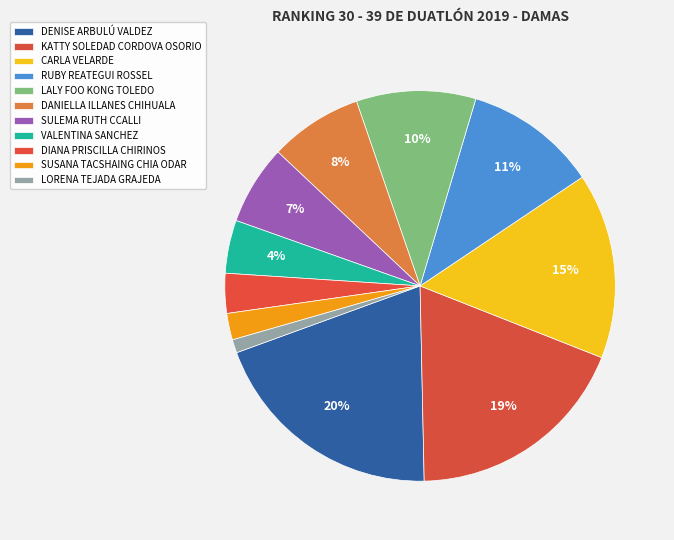

Combined, do LORENA TEJADA GRAJEDA and DIANA PRISCILLA CHIRINOS account for over 50%?

No